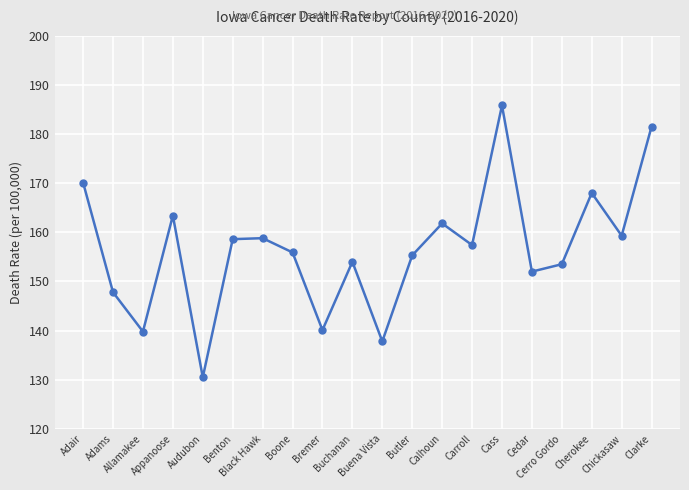

Where does the data first go above 157?

Adair